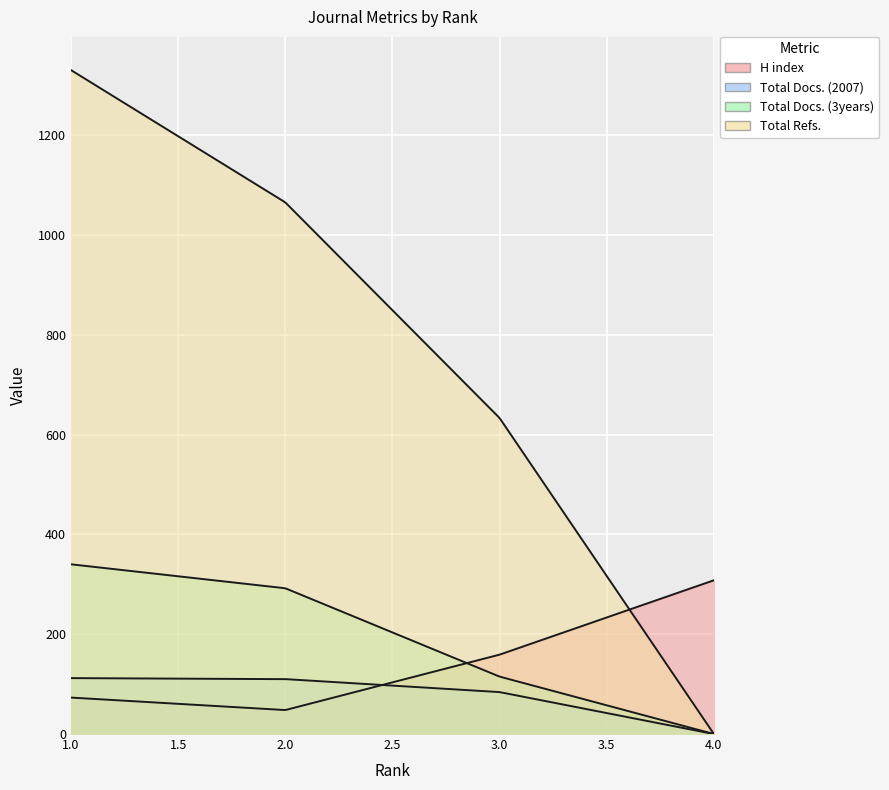

How many data points does each series have?

4